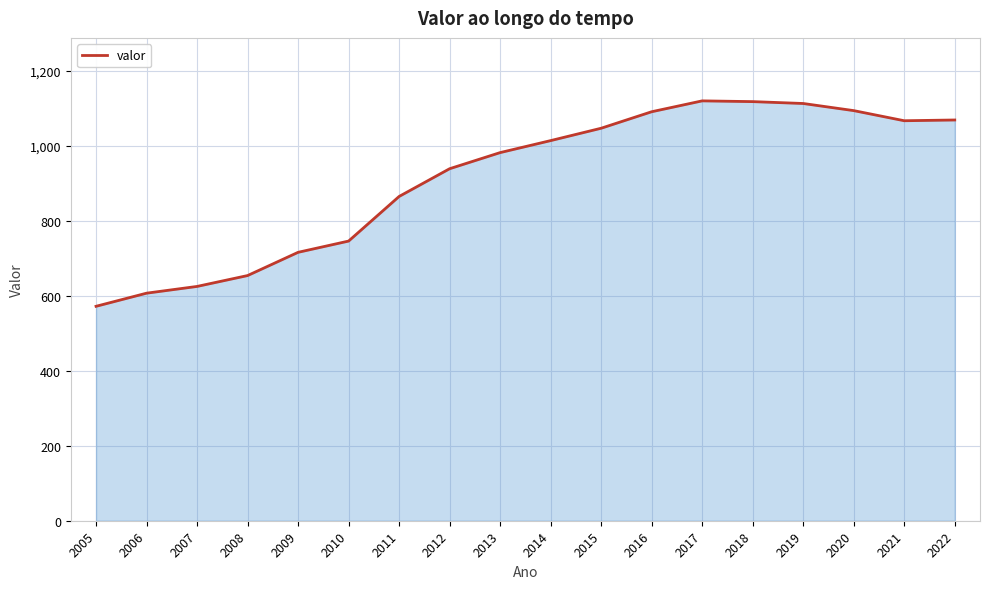

Which category has the lowest value across all series?

2005